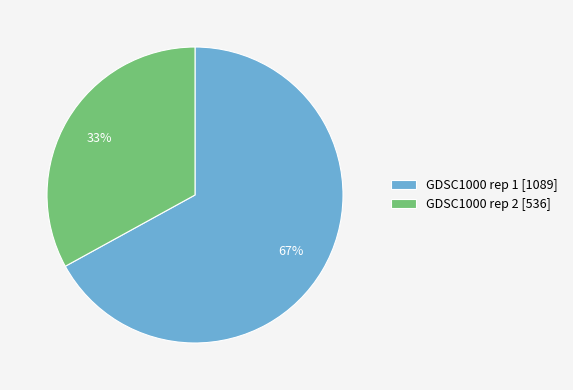

Is it true that GDSC1000 rep 2 [536] is 21% of the pie?

False